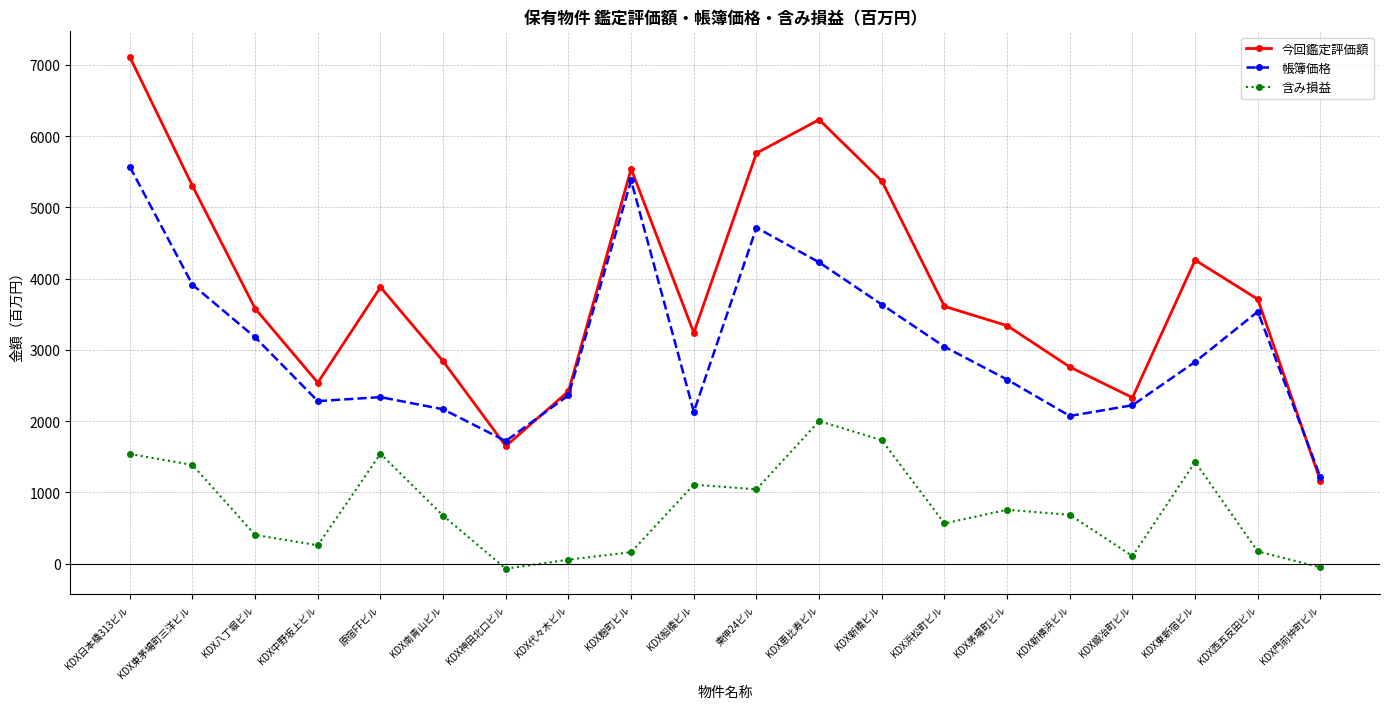

List the series in order of their peak value, highest first.

今回鑑定評価額, 帳簿価格, 含み損益